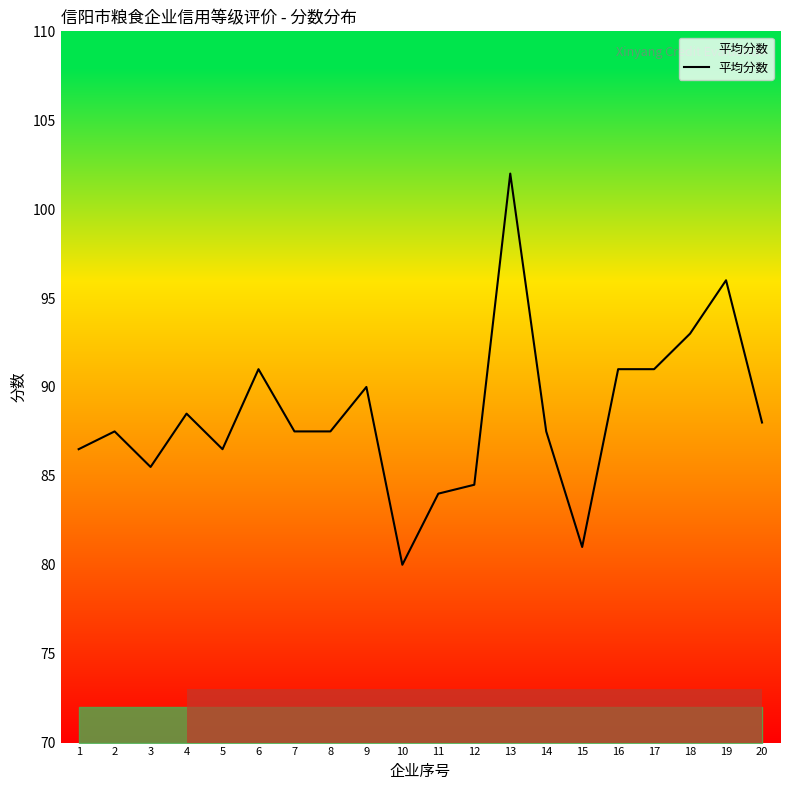

True or false: the data shows 80.0 at 10.

True